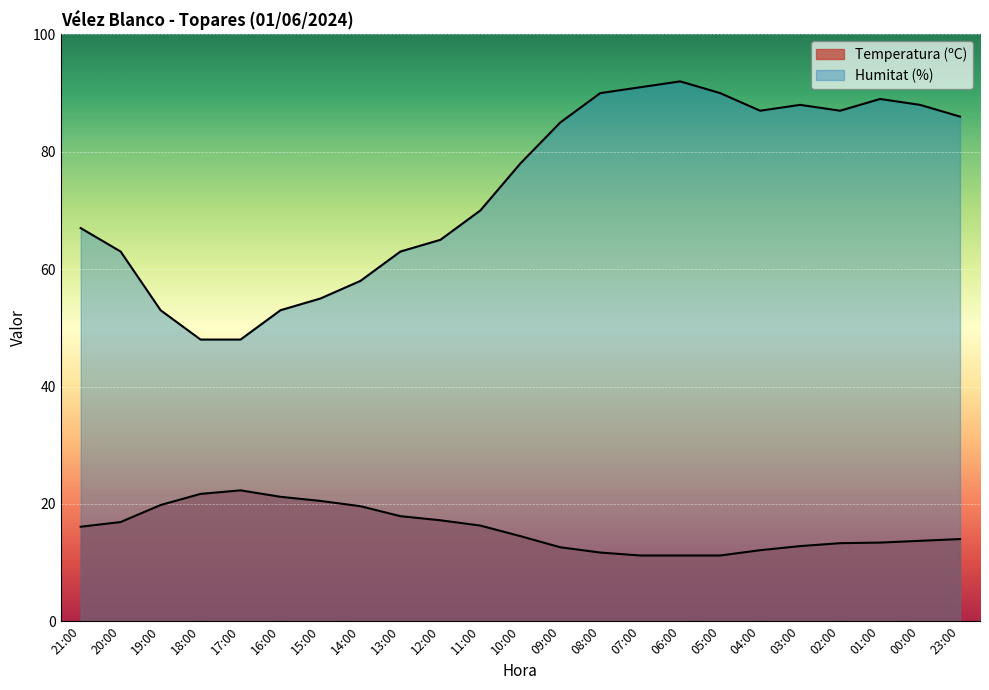

True or false: Temperatura (ºC) and Humitat (%) cross at least once.

False